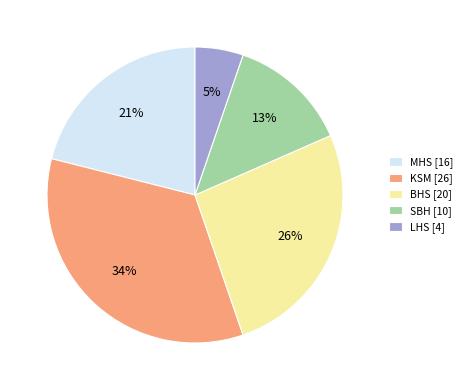

To the nearest percent, what is the average slice percentage?

20%